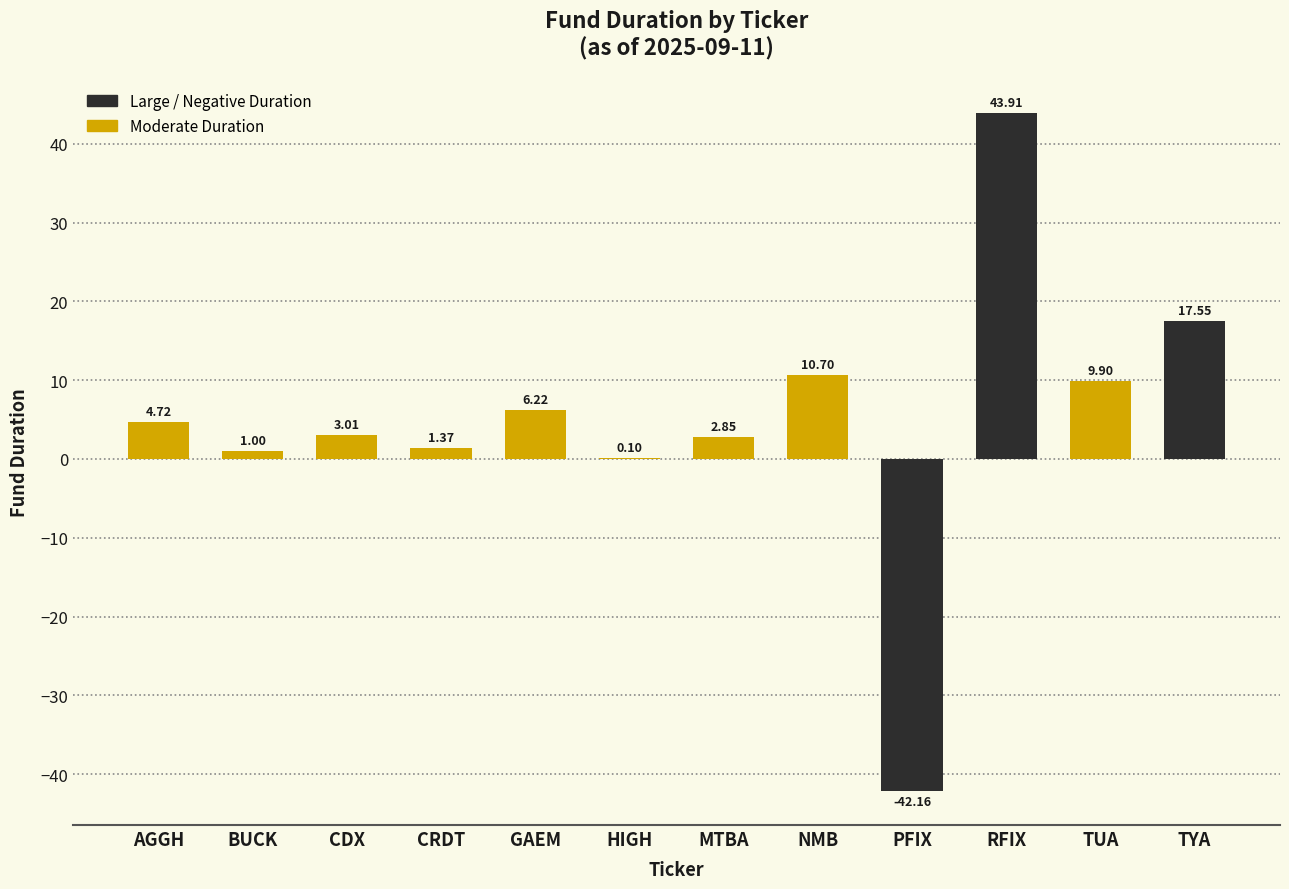

At which category does the chart reach its peak across all series?

RFIX